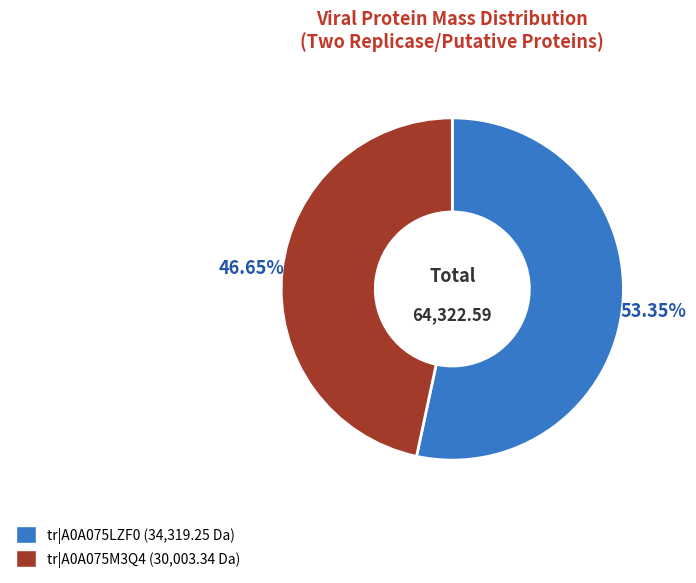

Is there a majority slice in this chart?

Yes